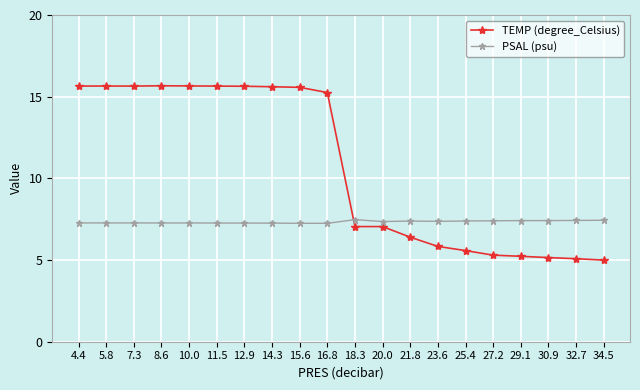

What is the difference between the second highest and second lowest values in the PSAL (psu) series?

0.2